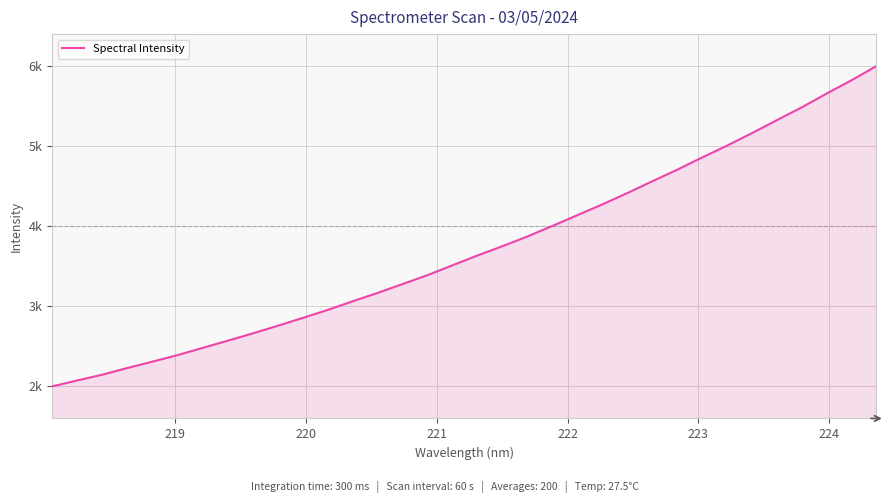

Does the chart display data point markers on the line(s)?

No